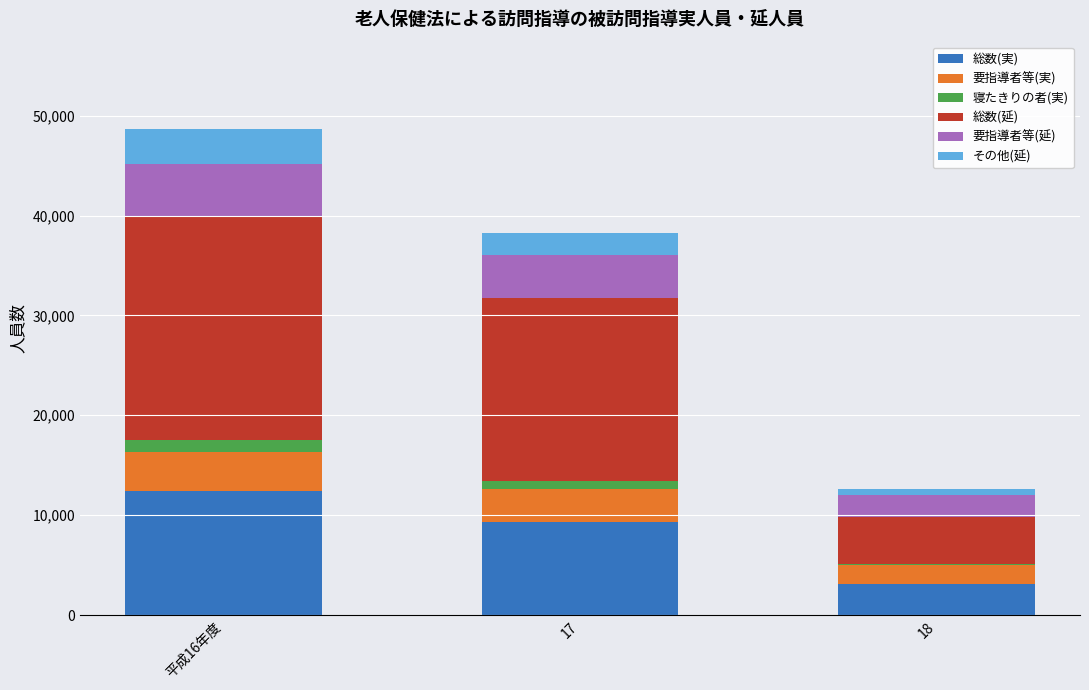

What is the maximum value for 総数(実)?

12391